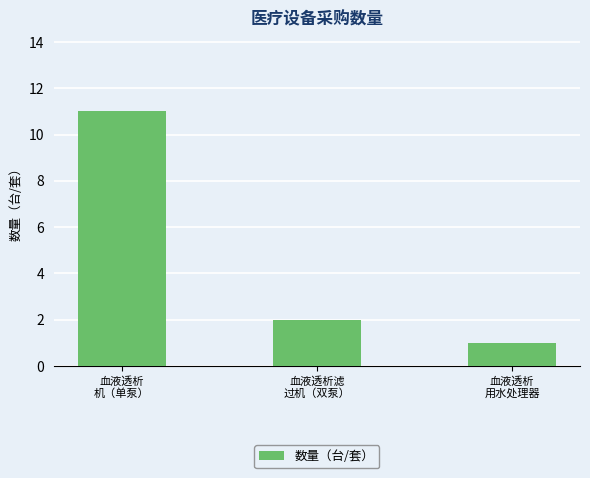

How many bars are there in total?

3